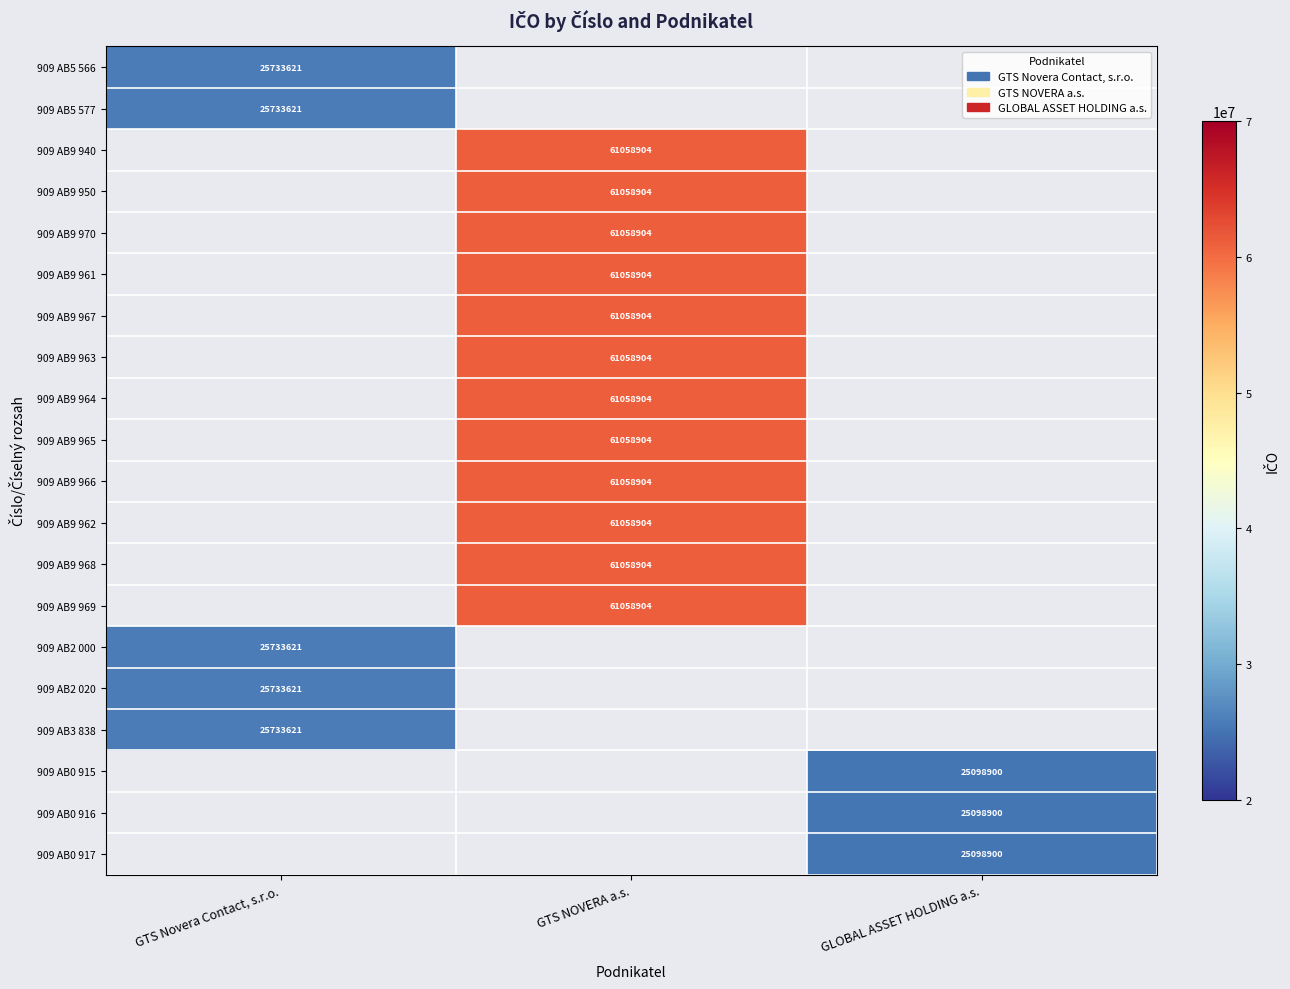

Between GLOBAL ASSET HOLDING a.s. and GTS Novera Contact, s.r.o., which is larger?

GTS Novera Contact, s.r.o.